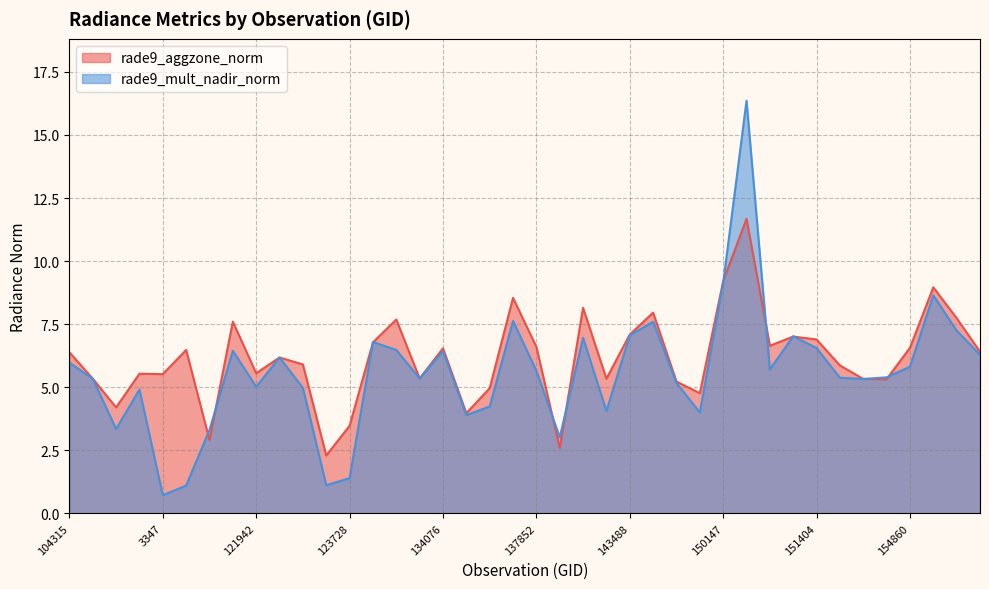

Which series has the largest range (max minus min)?

rade9_mult_nadir_norm